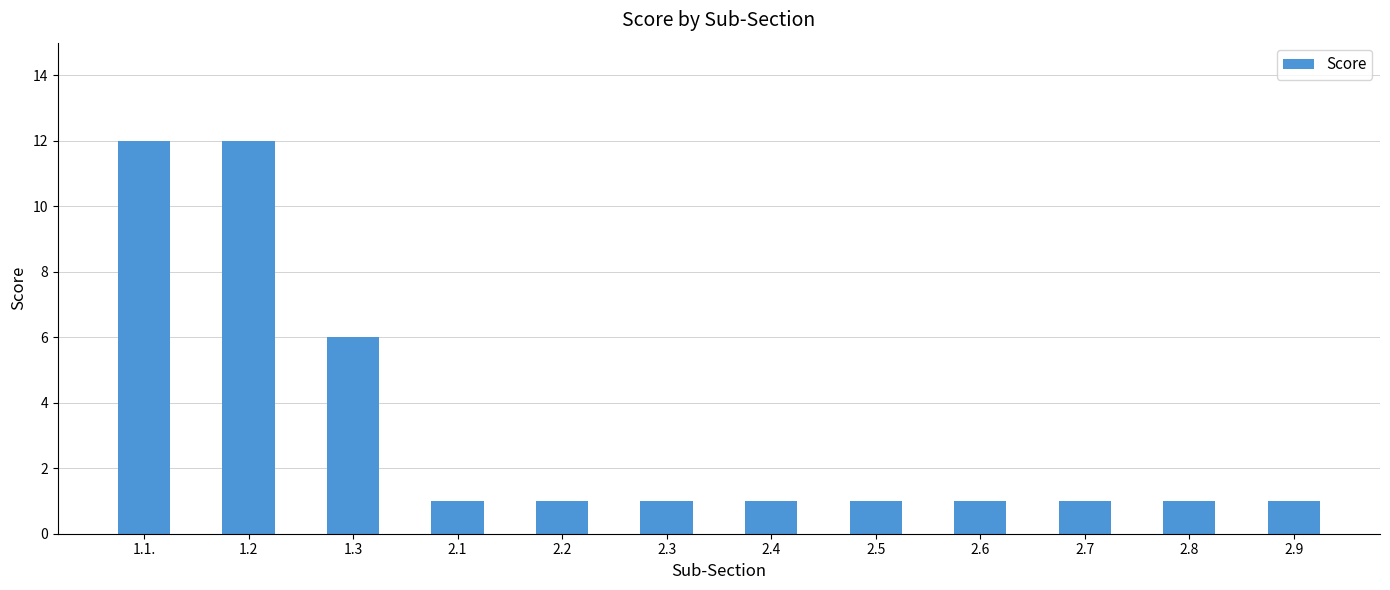

What is the minimum value shown in the chart?

1